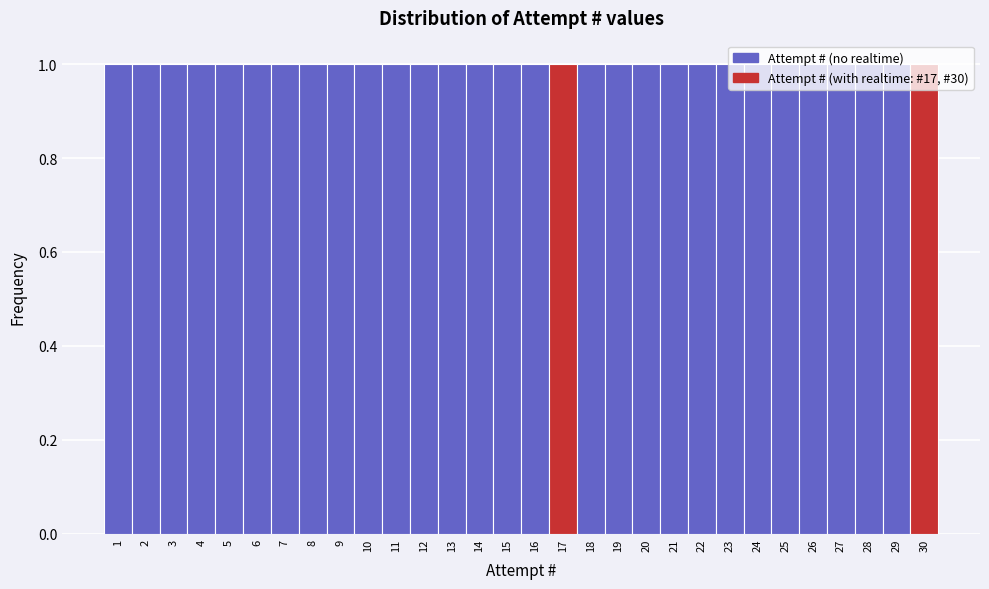

Reading left to right, list every bar in this chart as the range it spans on the x-axis followed by its height. The values are not printed on the chart, so give them approximately, as read against the axis.

0.5 to 1.5: 1
1.5 to 2.5: 1
2.5 to 3.5: 1
3.5 to 4.5: 1
4.5 to 5.5: 1
5.5 to 6.5: 1
6.5 to 7.5: 1
7.5 to 8.5: 1
8.5 to 9.5: 1
9.5 to 10.5: 1
10.5 to 11.5: 1
11.5 to 12.5: 1
12.5 to 13.5: 1
13.5 to 14.5: 1
14.5 to 15.5: 1
15.5 to 16.5: 1
16.5 to 17.5: 1
17.5 to 18.5: 1
18.5 to 19.5: 1
19.5 to 20.5: 1
20.5 to 21.5: 1
21.5 to 22.5: 1
22.5 to 23.5: 1
23.5 to 24.5: 1
24.5 to 25.5: 1
25.5 to 26.5: 1
26.5 to 27.5: 1
27.5 to 28.5: 1
28.5 to 29.5: 1
29.5 to 30.5: 1